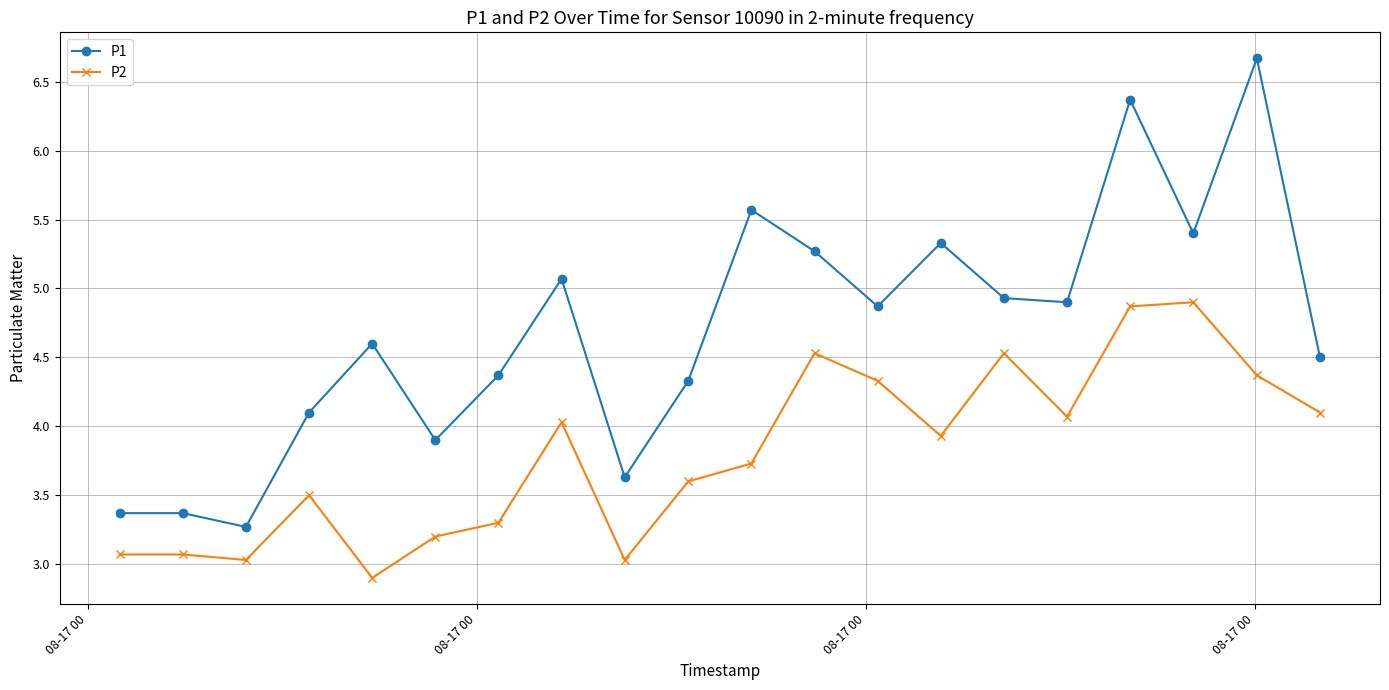

What is the sum of all P1 values?

93.8